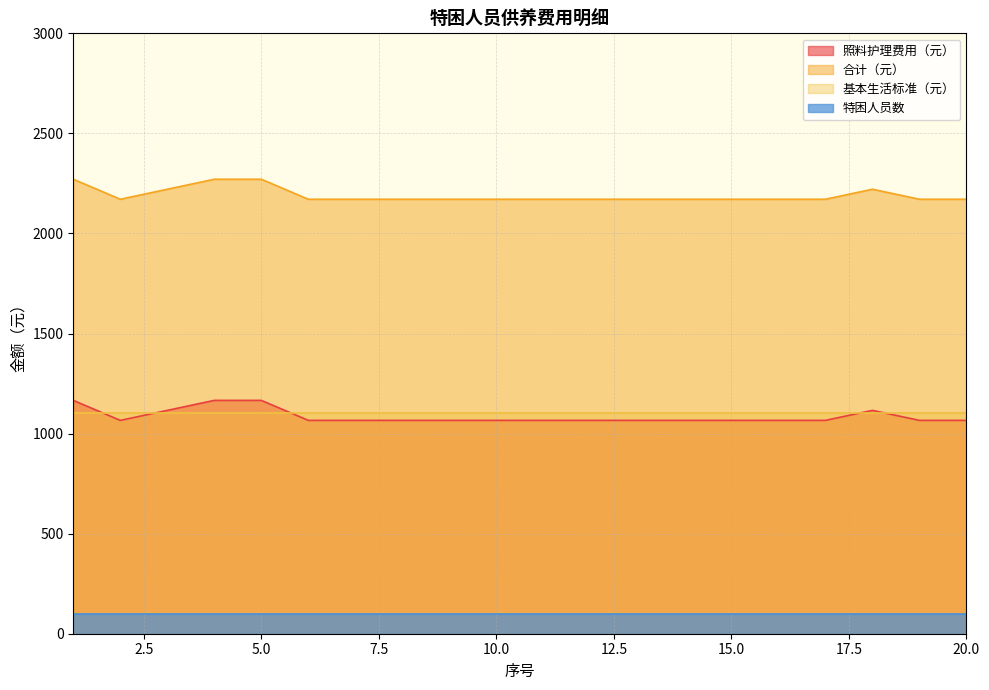

At which category does 合计（元） reach its first local valley?

2